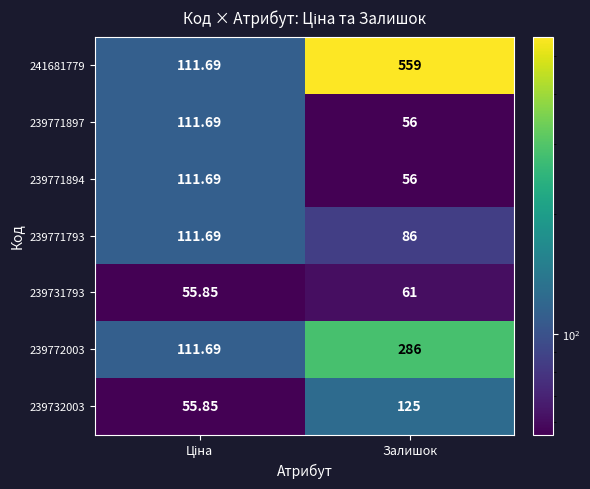

Which series has the widest spread of values?

241681779